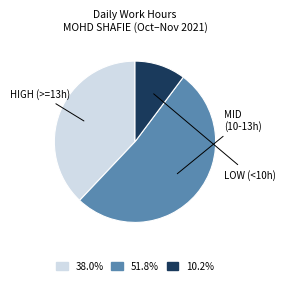

Does any single category account for the majority?

Yes